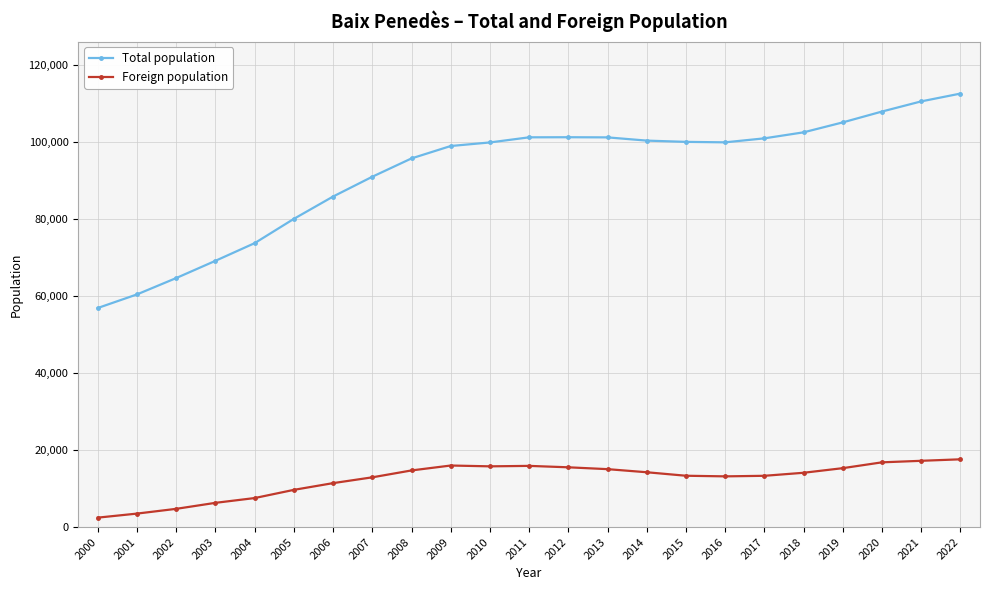

True or false: Foreign population and Total population cross at least once.

False